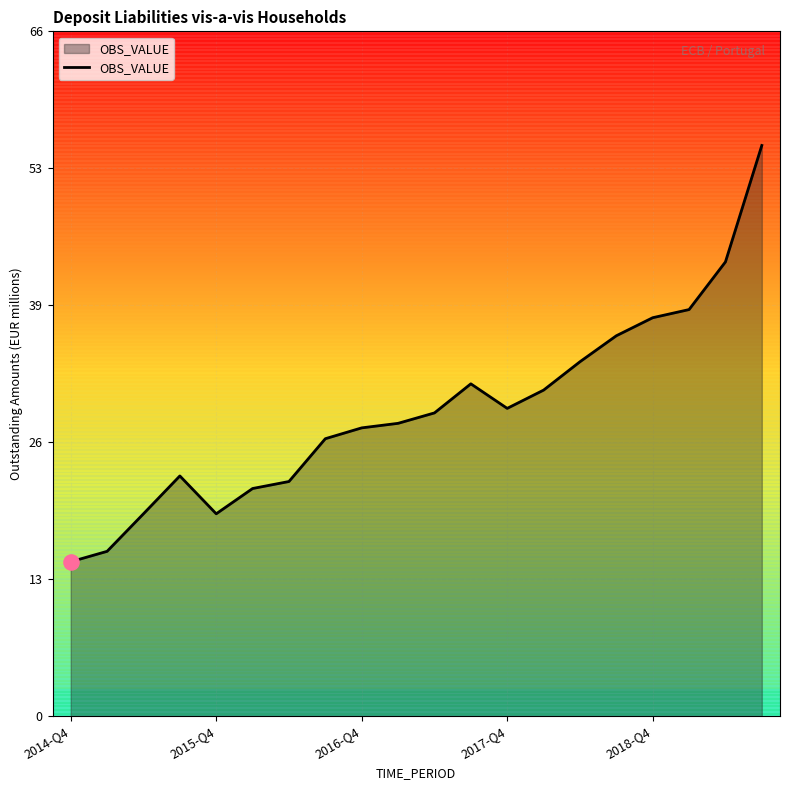

Does the chart have visible grid lines?

Yes